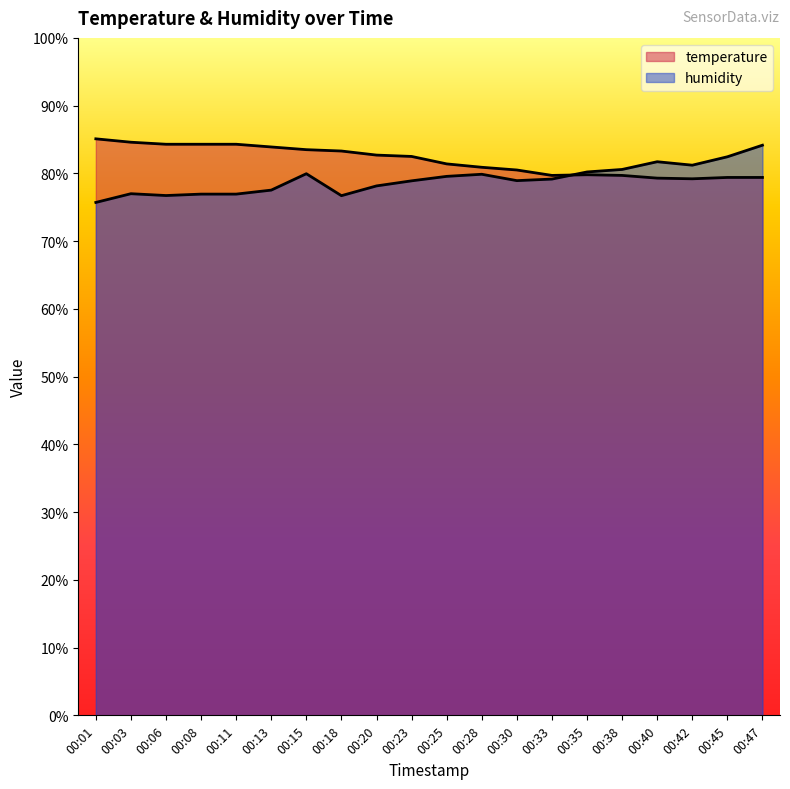

Reading left to right, transcribe all the data shown in this chart.

temperature: 85.1	84.6	84.3	84.3	84.3	83.9	83.5	83.3	82.7	82.5	81.4	80.9	80.5	79.7	79.8	79.7	79.3	79.2	79.4	79.4
humidity: 75.7	77.0	76.7	76.9	76.9	77.5	80.0	76.7	78.2	78.9	79.6	79.9	78.9	79.2	80.2	80.6	81.7	81.2	82.5	84.2